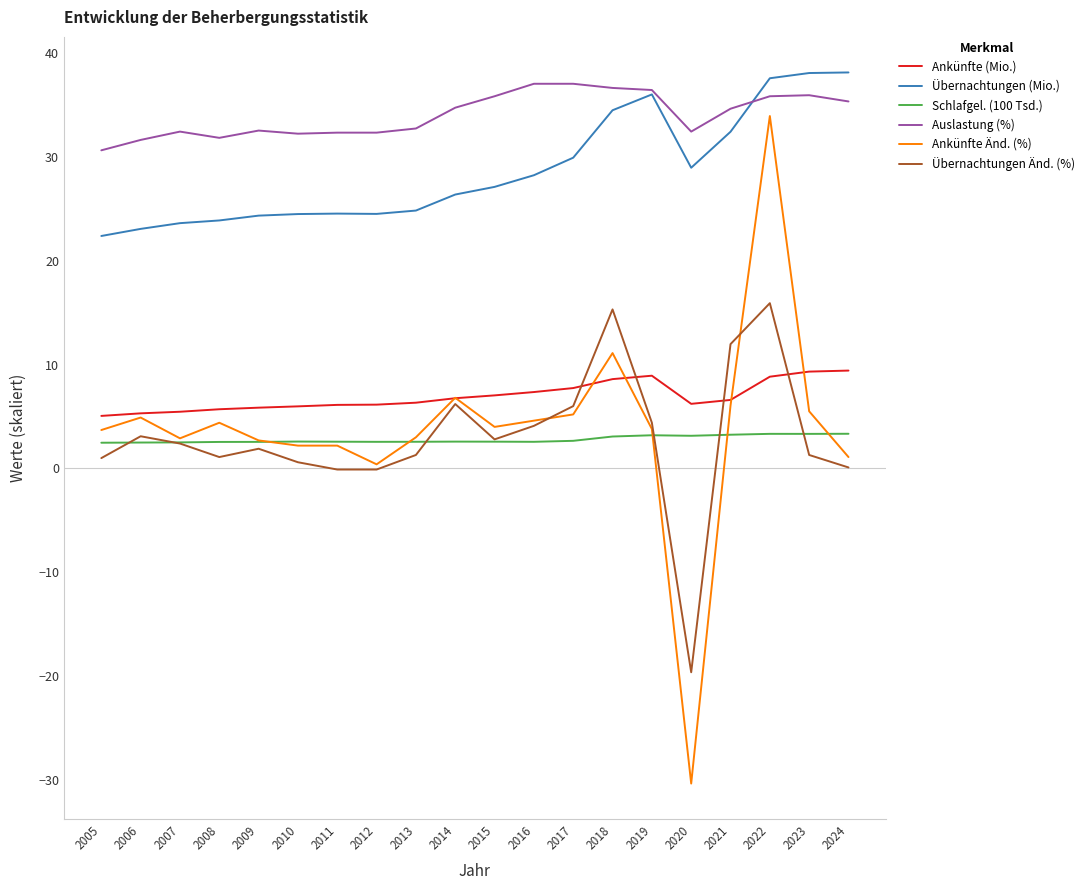

True or false: Ankünfte (Mio.) has a value of 7.0 at 2015.

True